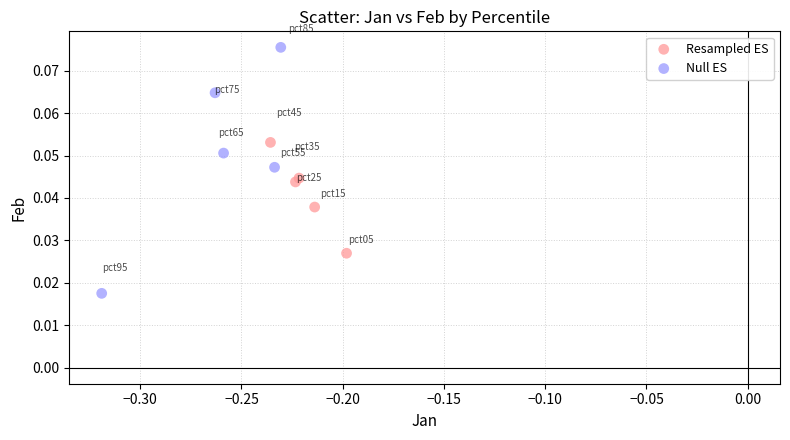

What are all the series names shown in the legend?

Resampled ES, Null ES